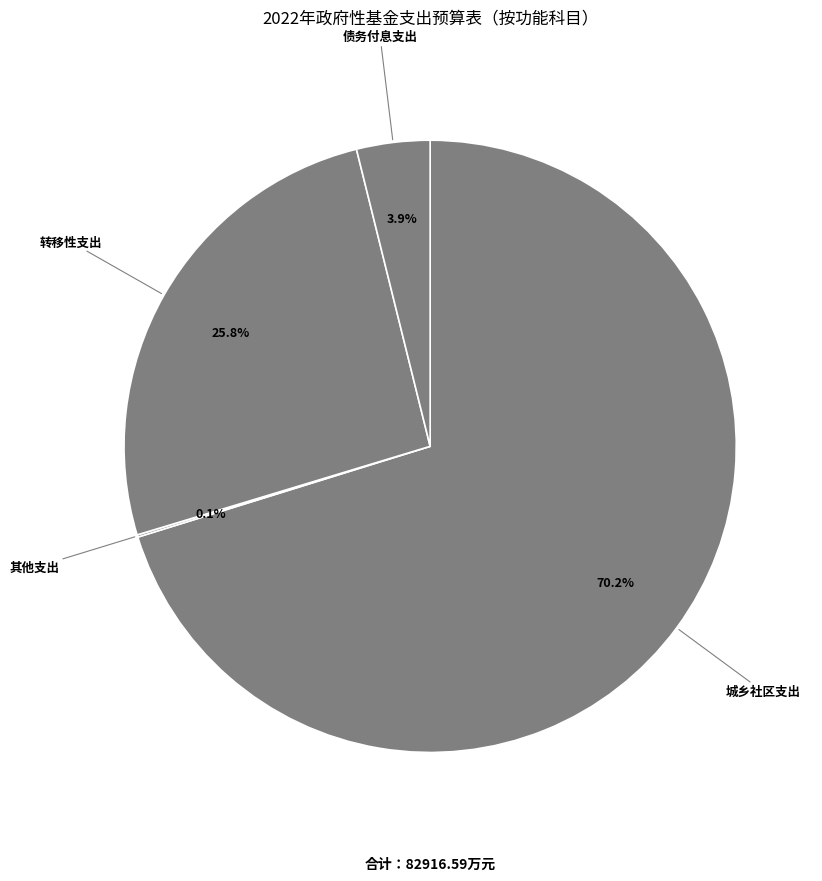

How many segments does this pie chart have?

4